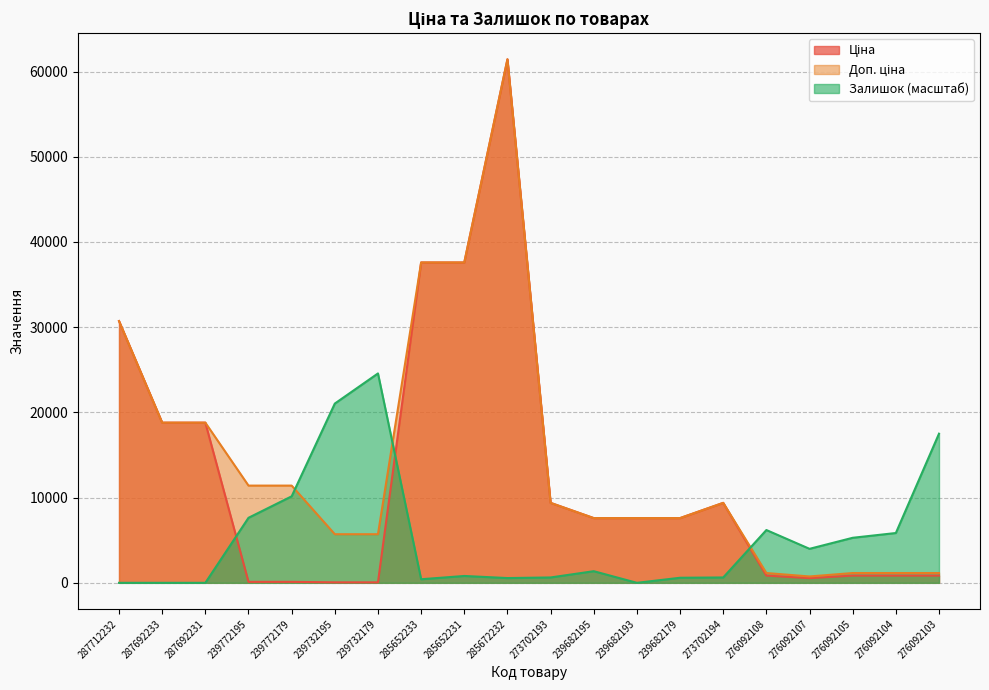

How many data points in Залишок are less than 1365?

10